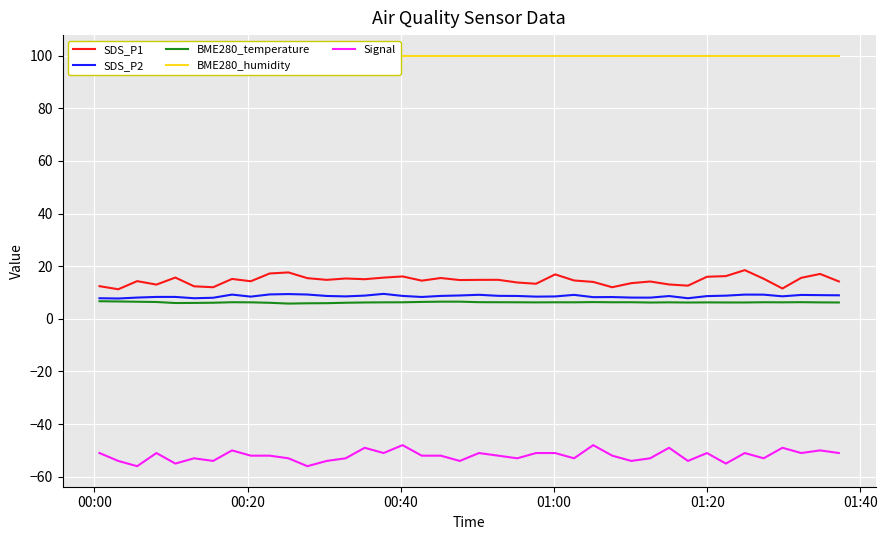

True or false: Signal and SDS_P2 intersect in this chart.

False